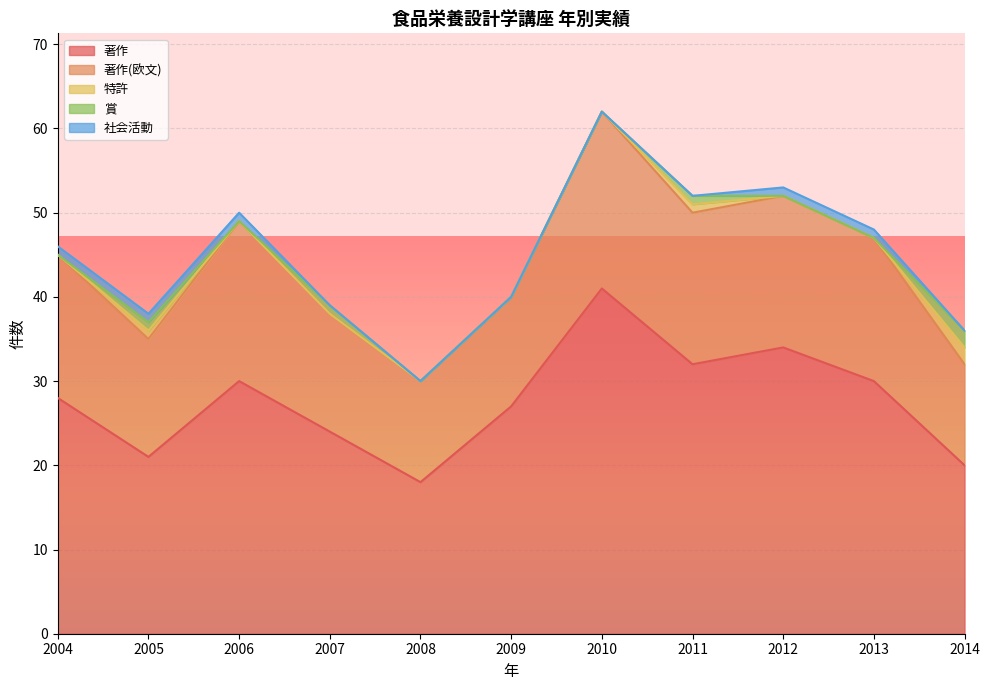

Where is the first local minimum for 著作(欧文)?

2005